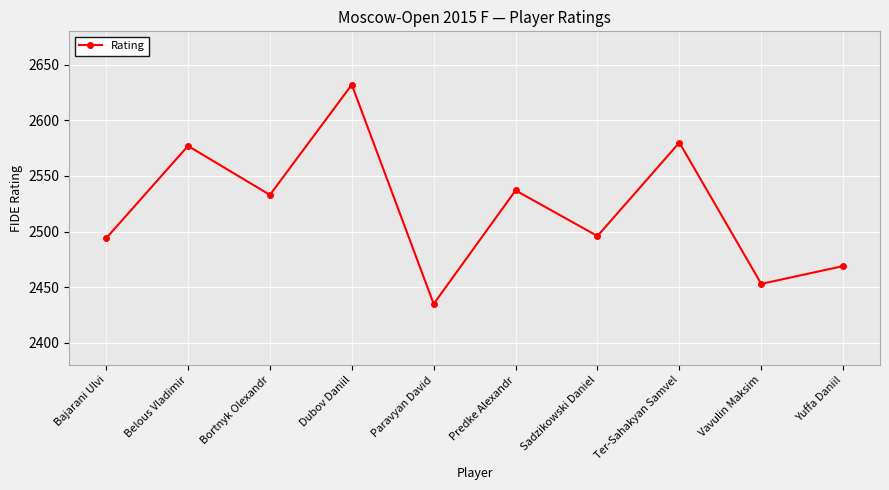

The chart shows a value of 1155 at Ter-Sahakyan Samvel. True or false?

False